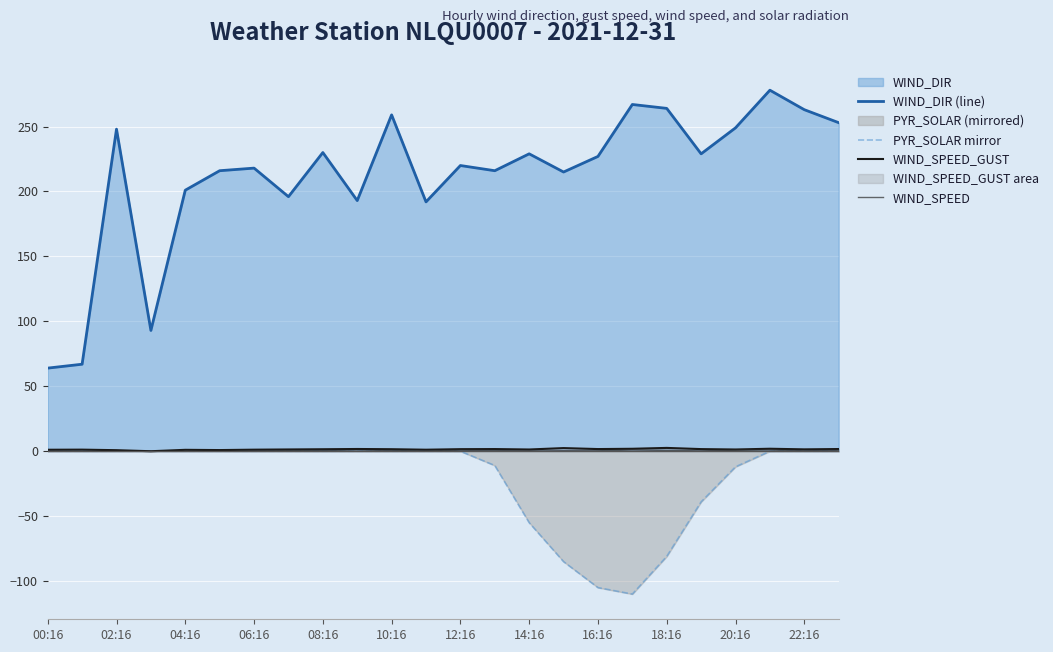

How many interior local peaks does the WIND_SPEED series have?

7